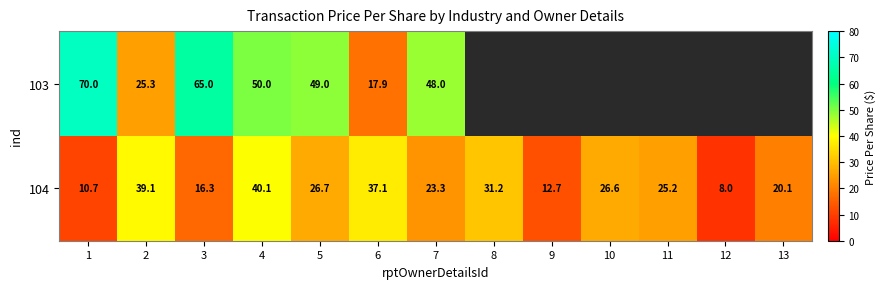

Rank the categories by 104 value from lowest to highest.

12, 1, 9, 3, 13, 7, 11, 10, 5, 8, 6, 2, 4